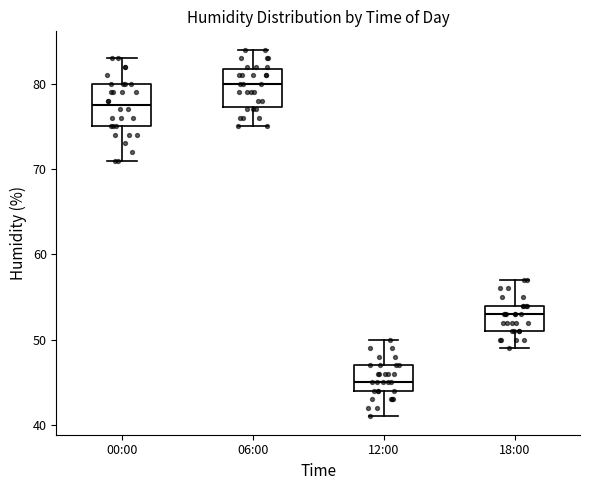

Reading left to right, transcribe this box plot: for each box, give where its median line is, the range the box spans, and where its two whiskers end, as read against the y-axis. The values are not printed on the chart, so give them approximately, as read against the axis.

00:00: median 78, box 75 to 80, whiskers 71 to 83
06:00: median 80, box 77 to 82, whiskers 75 to 84
12:00: median 45, box 44 to 47, whiskers 41 to 50
18:00: median 53, box 51 to 54, whiskers 49 to 57